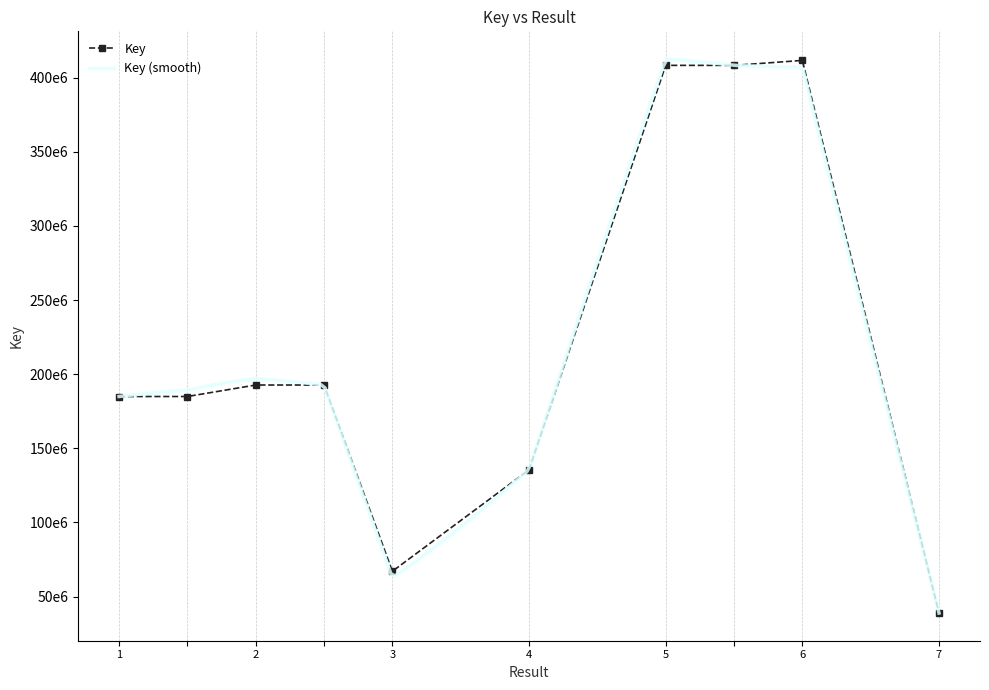

Which category has the highest value across all series?

6